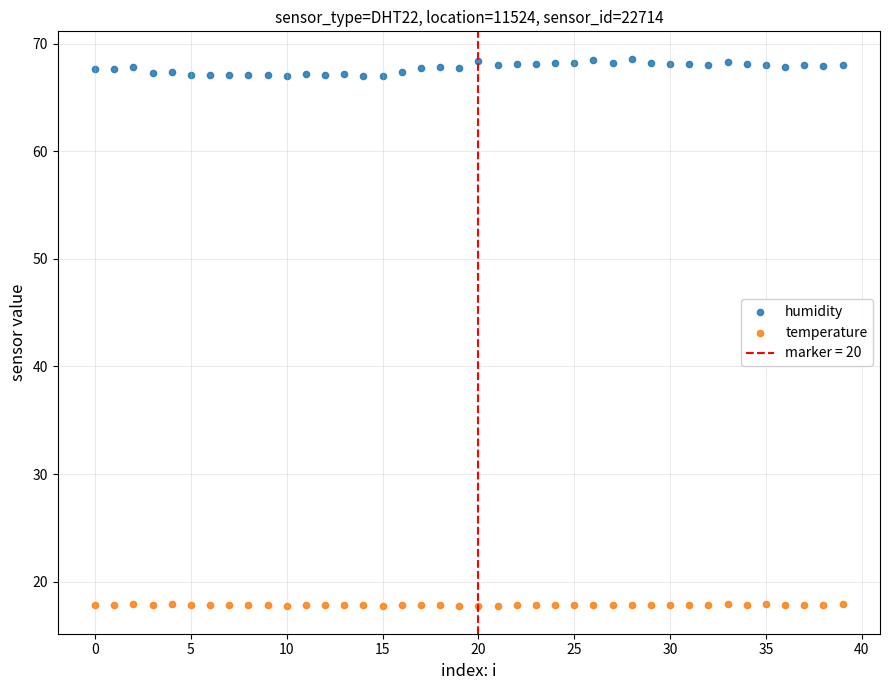

Across all data points, what is the range of Y values (max minus min)?

50.9